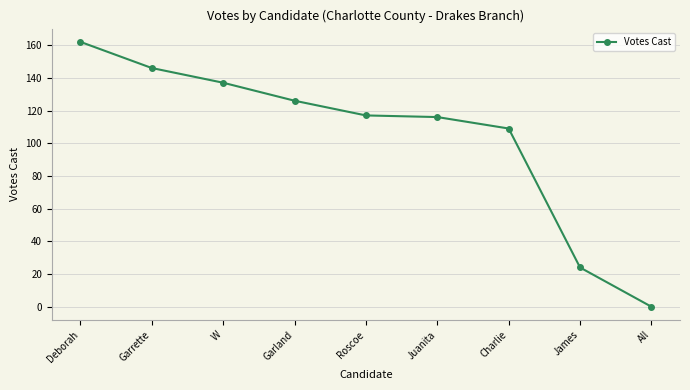

How many lines are shown in the chart?

1